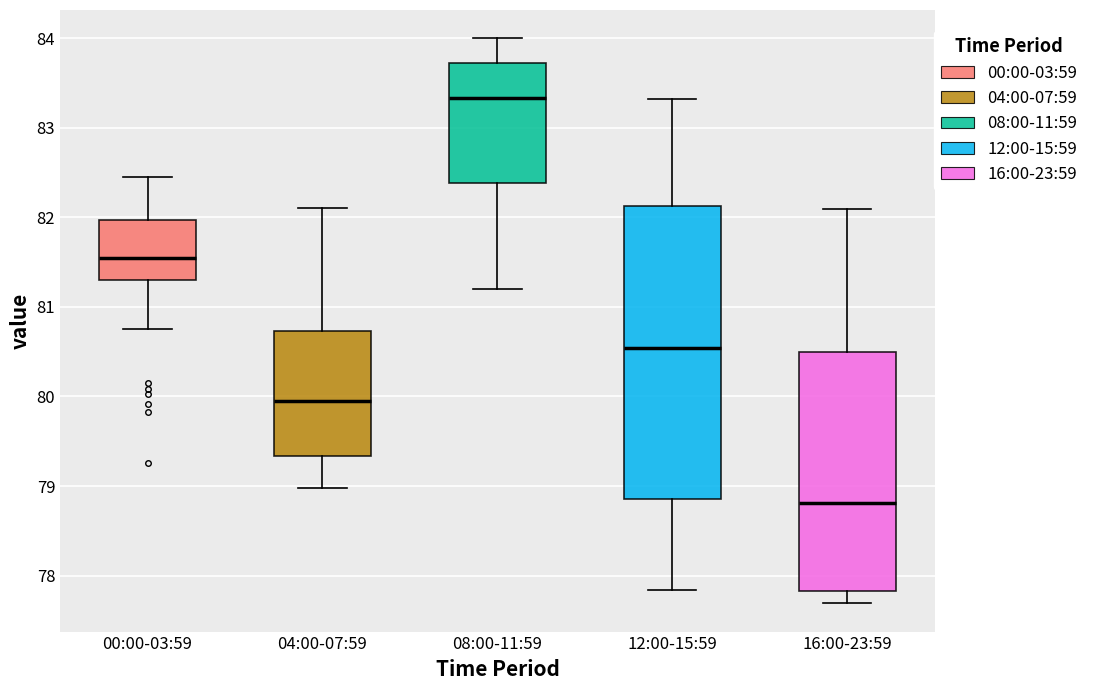

Which box is the tallest, from its lower edge to its upper edge?

12:00-15:59